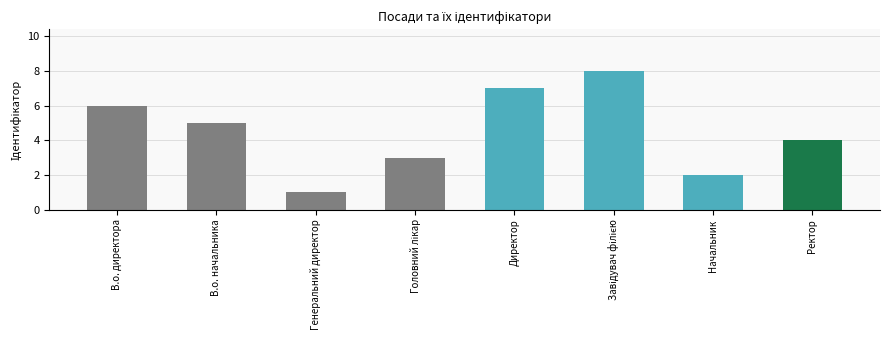

Between Генеральний директор and Ректор, which is larger?

Ректор